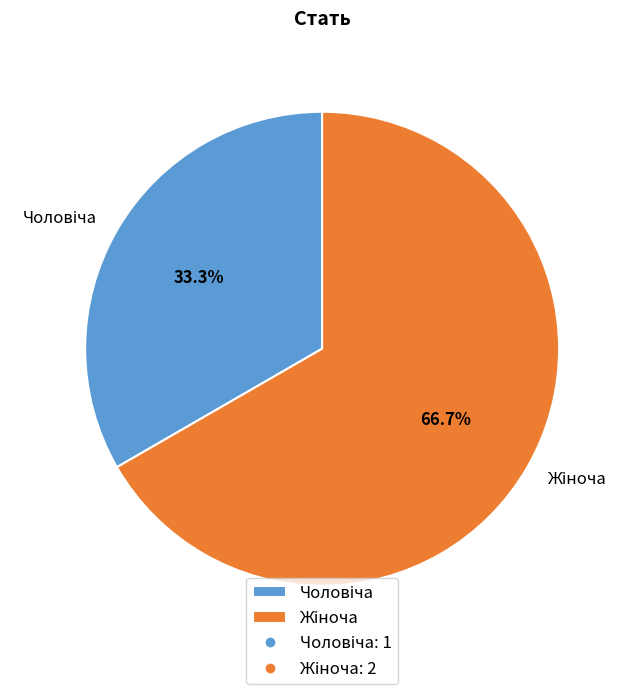

Is there any slice that represents more than half of the pie?

Yes